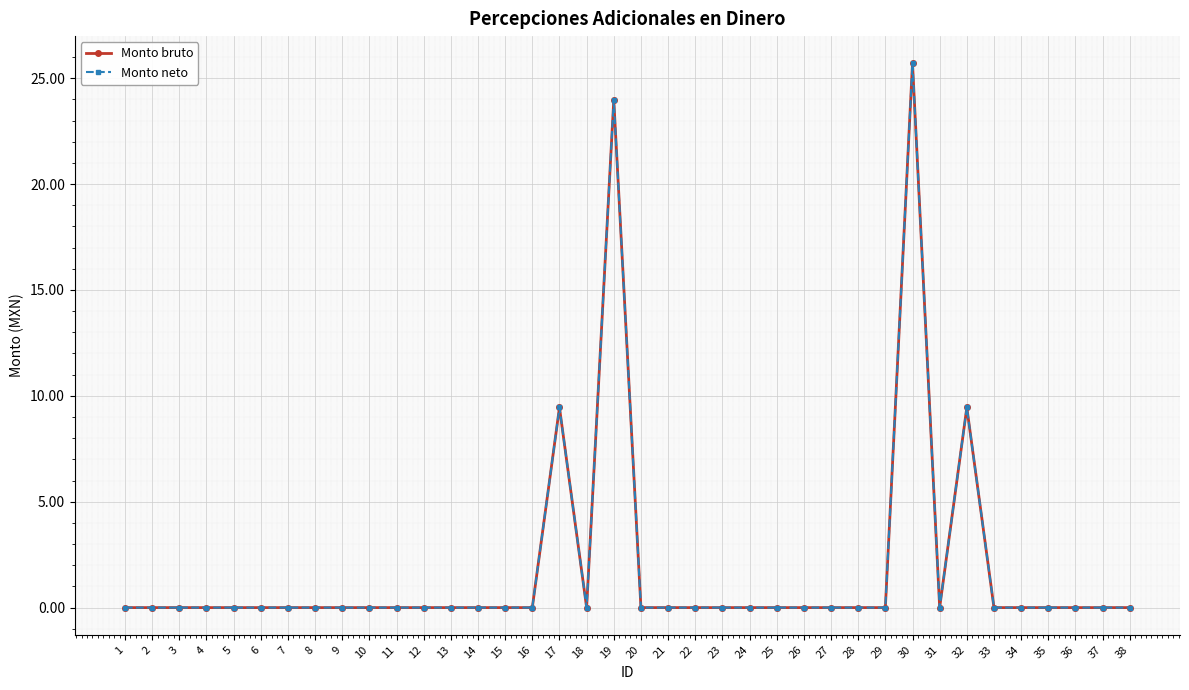

Between 18 and 31, which series saw the biggest shift?

Monto bruto